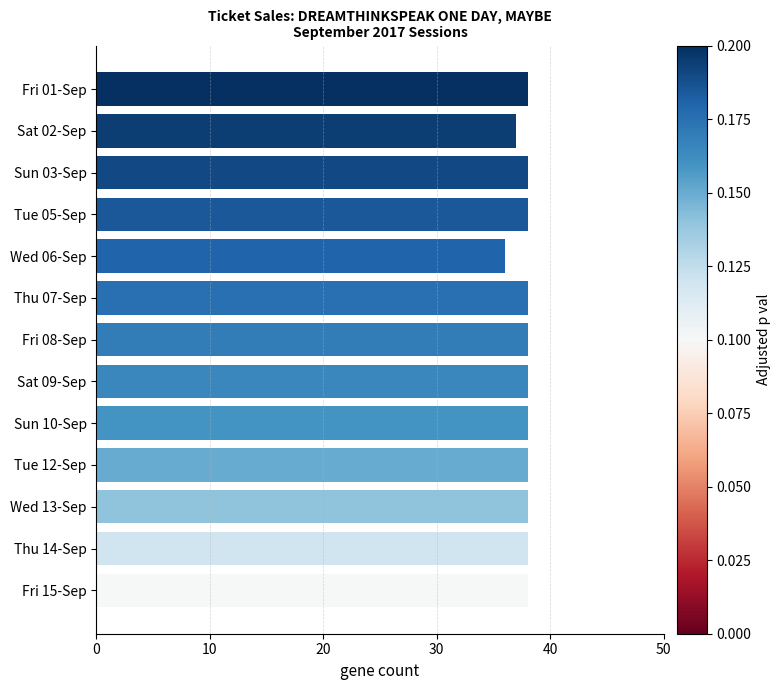

What is the minimum value shown in the chart?

36